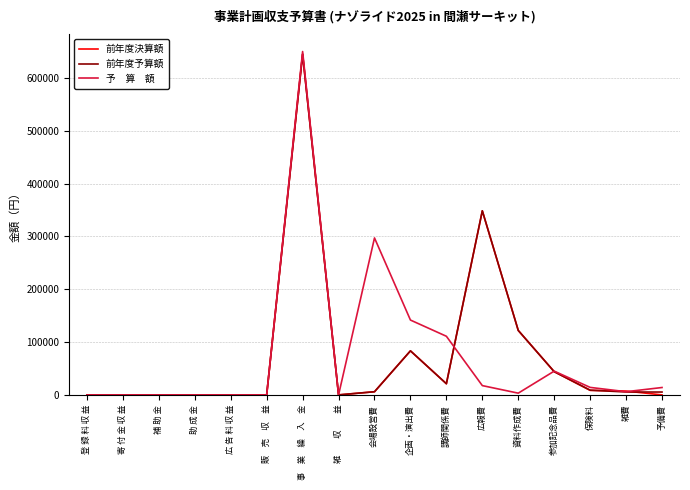

What is the difference between the highest and lowest values at 企画・演出費?

58294